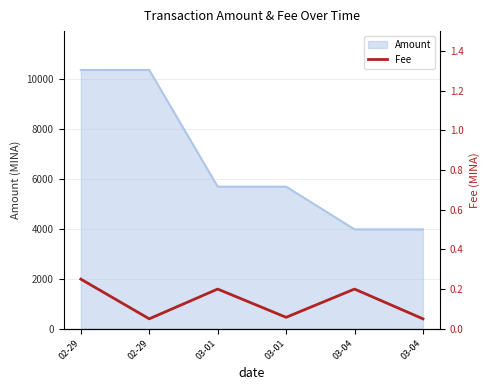

What is the label of the 1st point from the right?

03-04